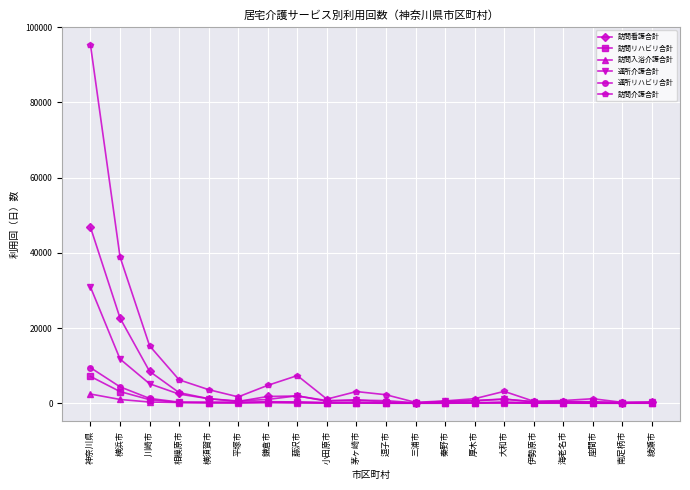

Which series has the largest total across all categories?

訪問介護合計